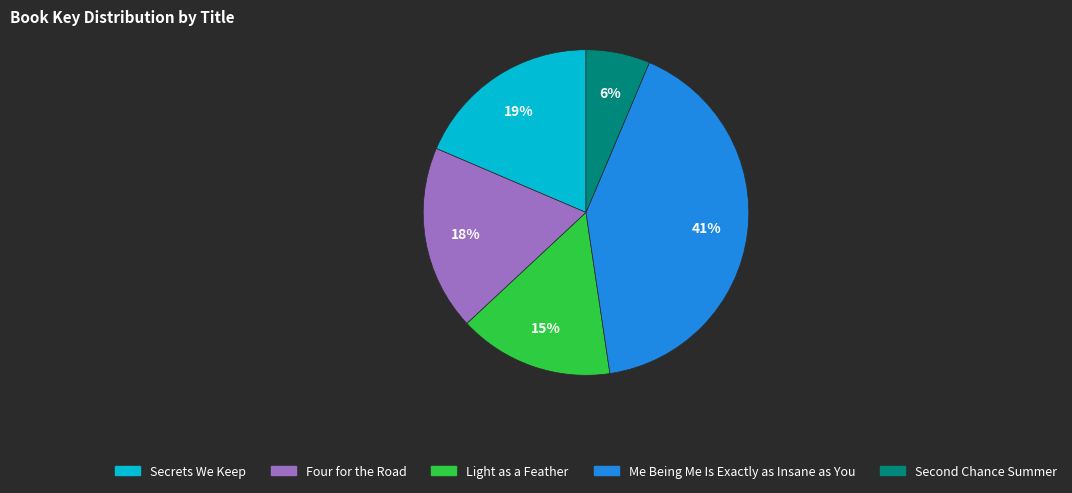

Is there any slice that represents more than half of the pie?

No